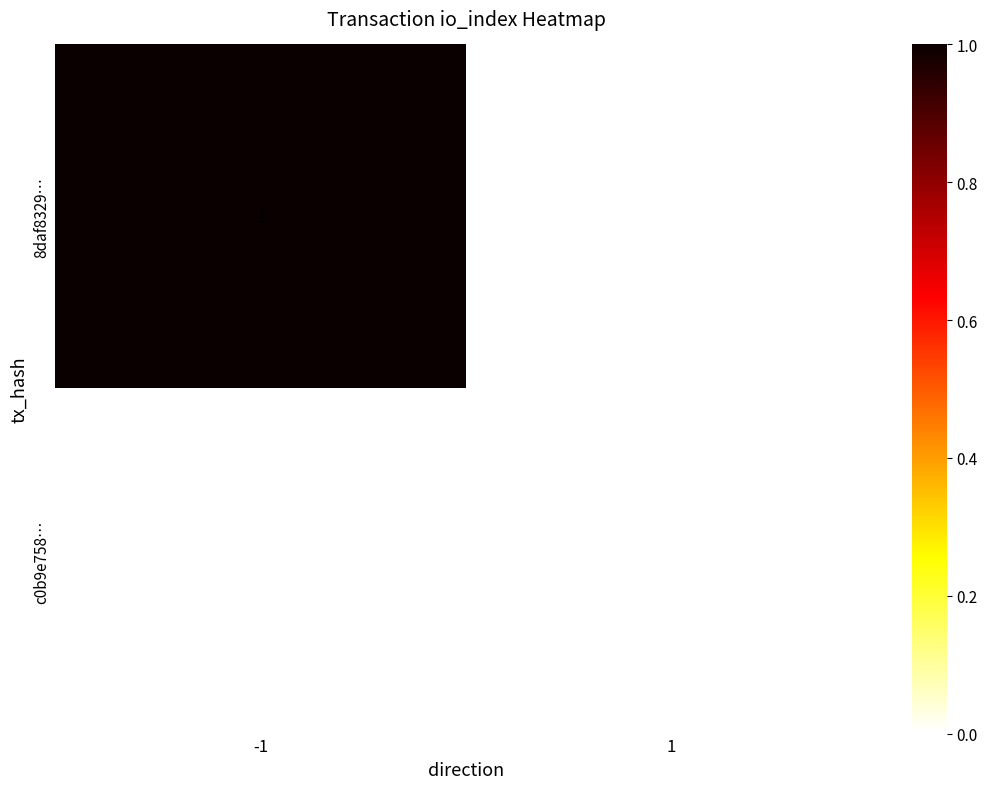

Is it true that c0b9e758… equals 0 at -1?

True